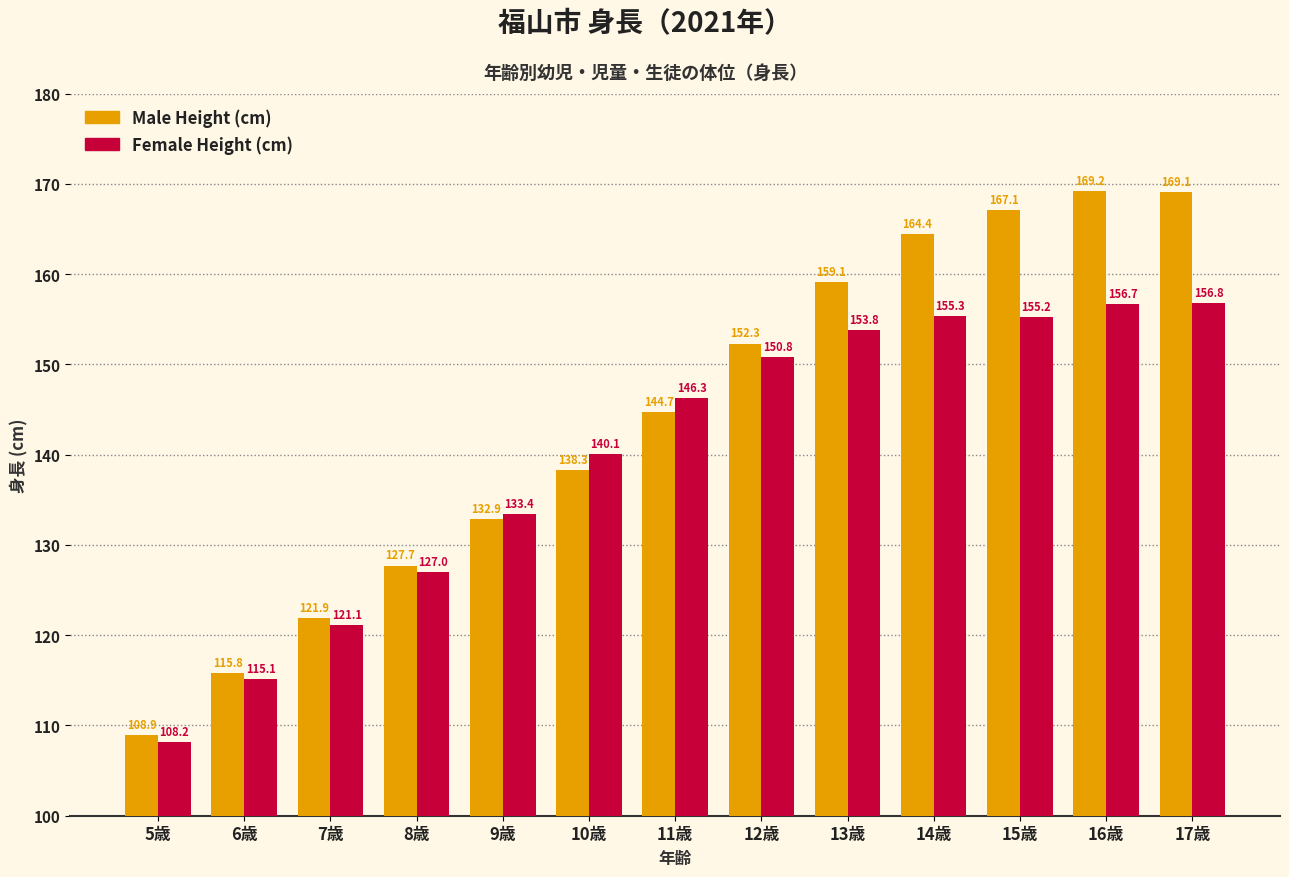

The Female Height (cm) series shows 184.8 at 10歳. True or false?

False